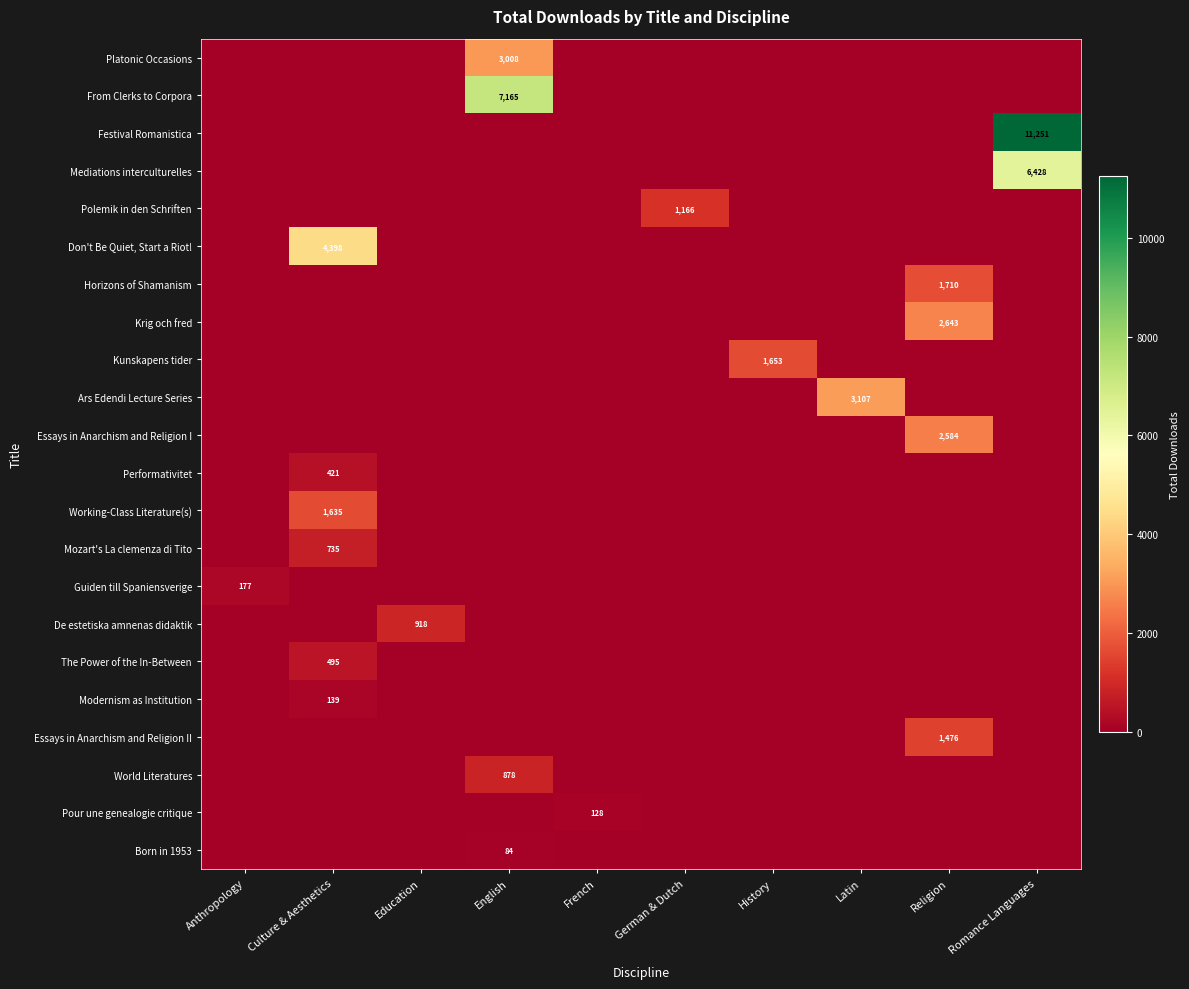

Is it true that Essays in Anarchism and Religion I equals 2584 at Religion?

True